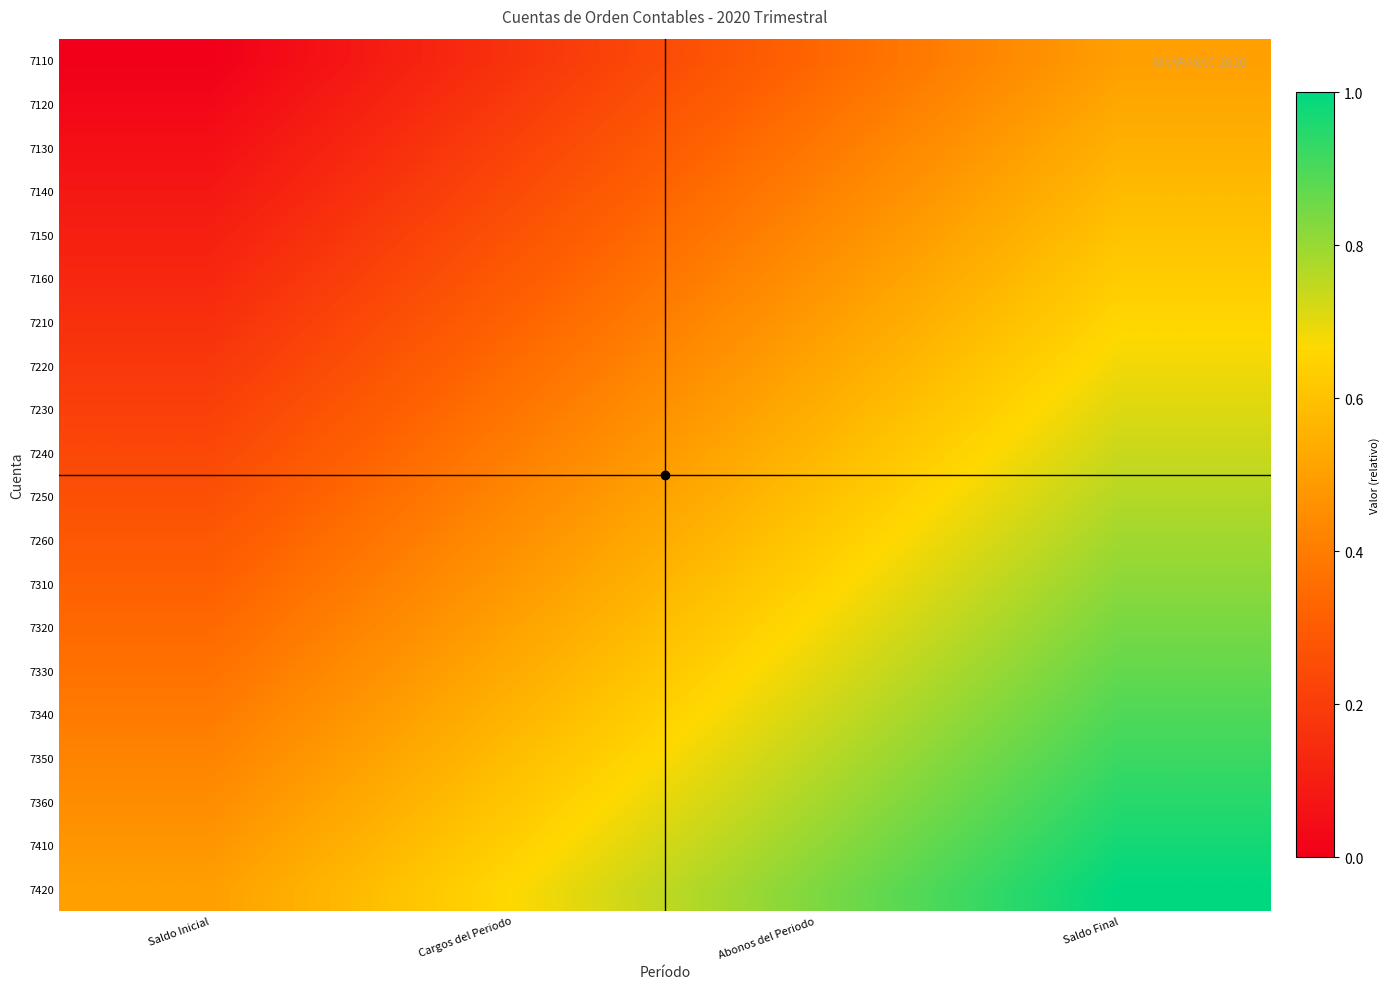

Which series has the widest spread of values?

7110